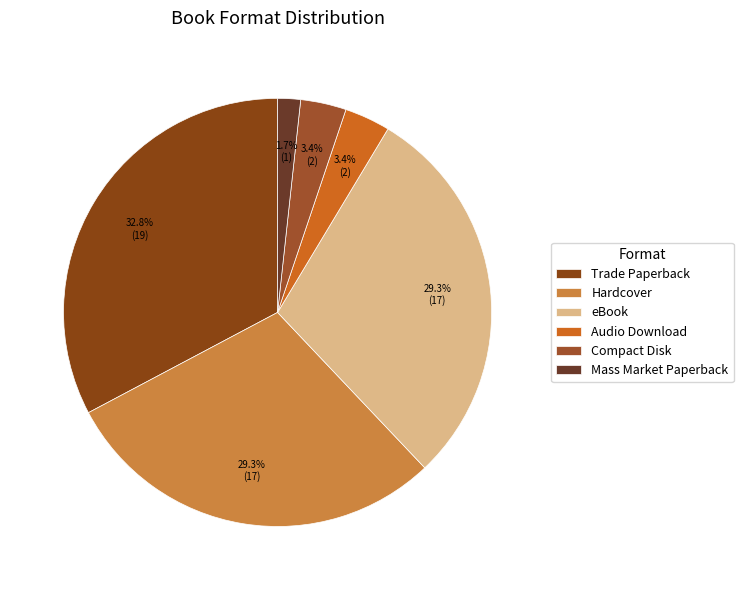

Count the number of slices in the pie.

6